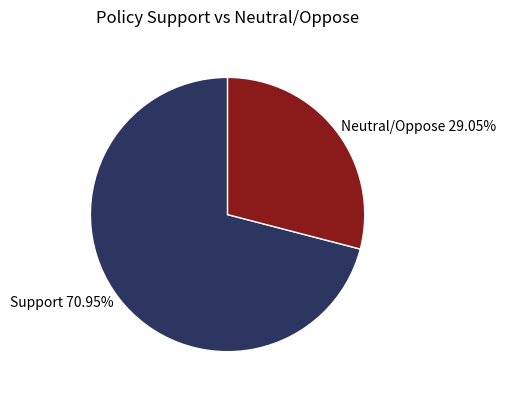

How many slices are in this pie chart?

2